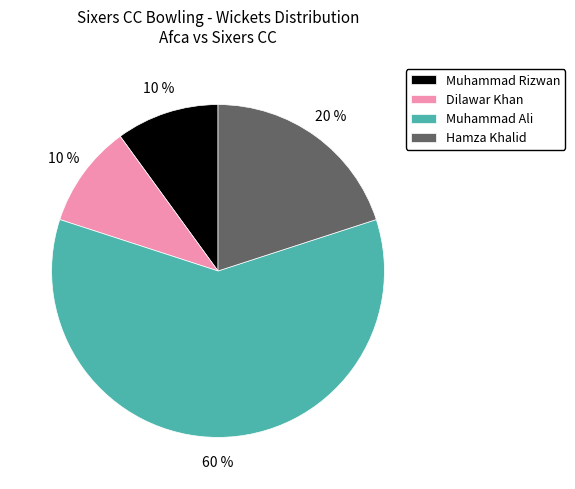

How many slices are in this pie chart?

4